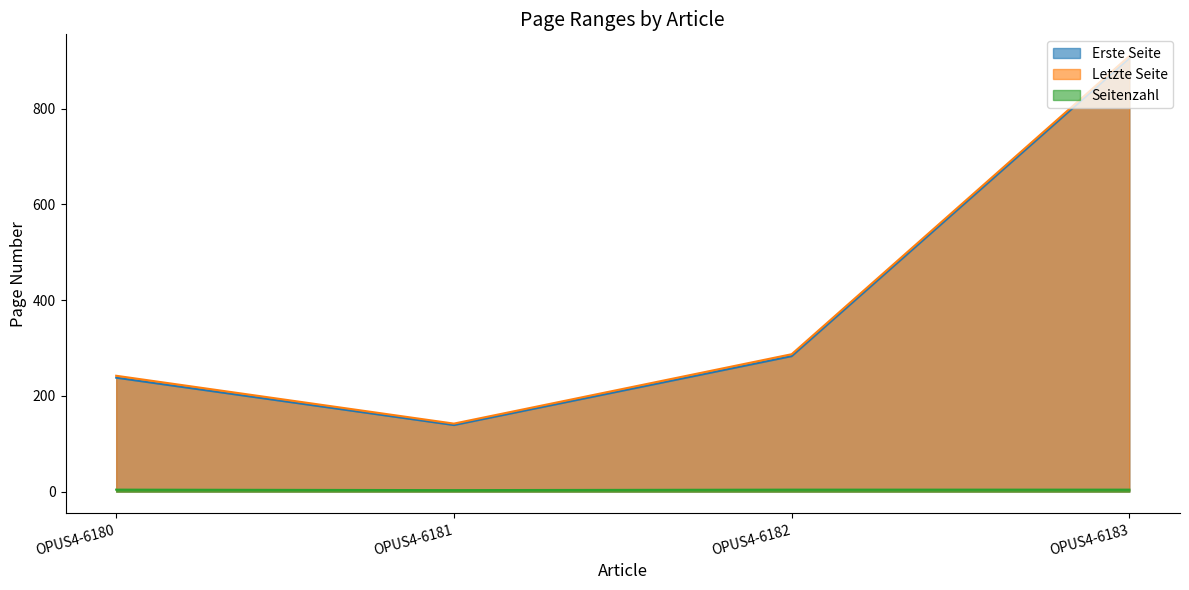

Count the number of data series in this chart.

3